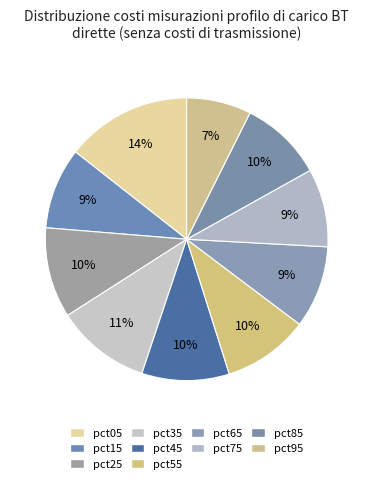

What is the smallest slice in the pie chart?

pct95